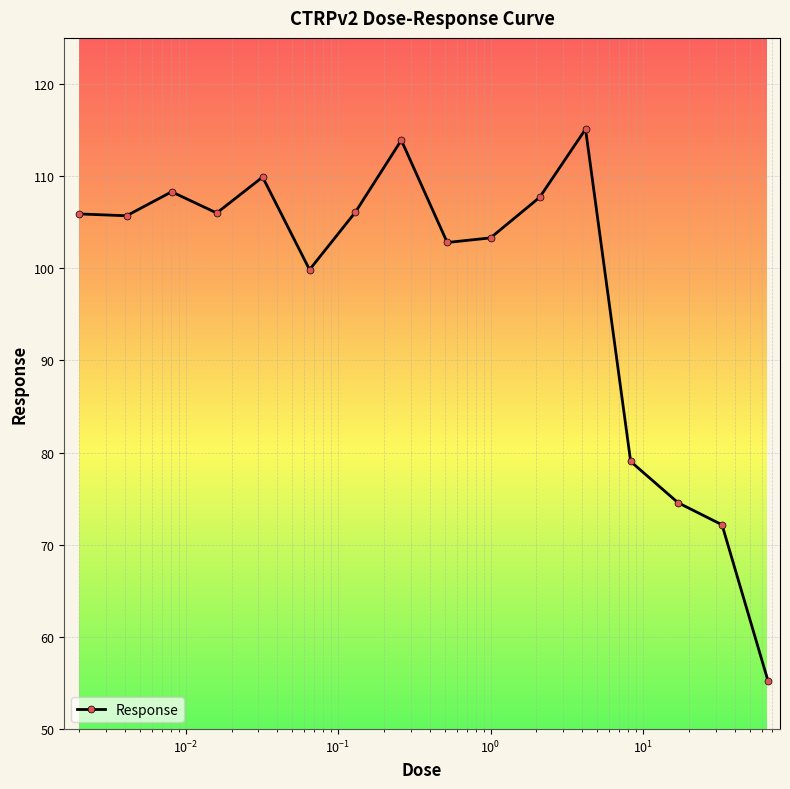

What is the greatest value displayed?

115.1